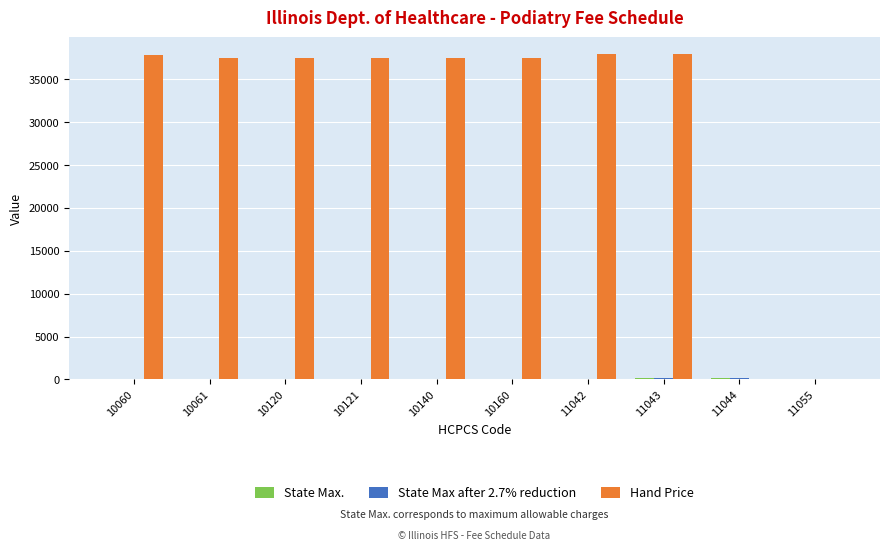

Which series has the largest total across all categories?

Hand Price